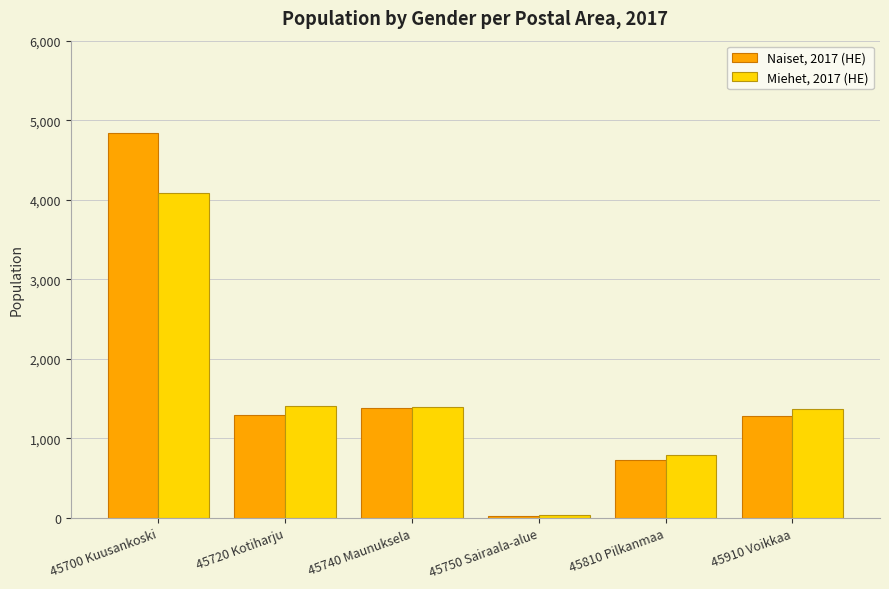

Does the chart contain any negative values?

No